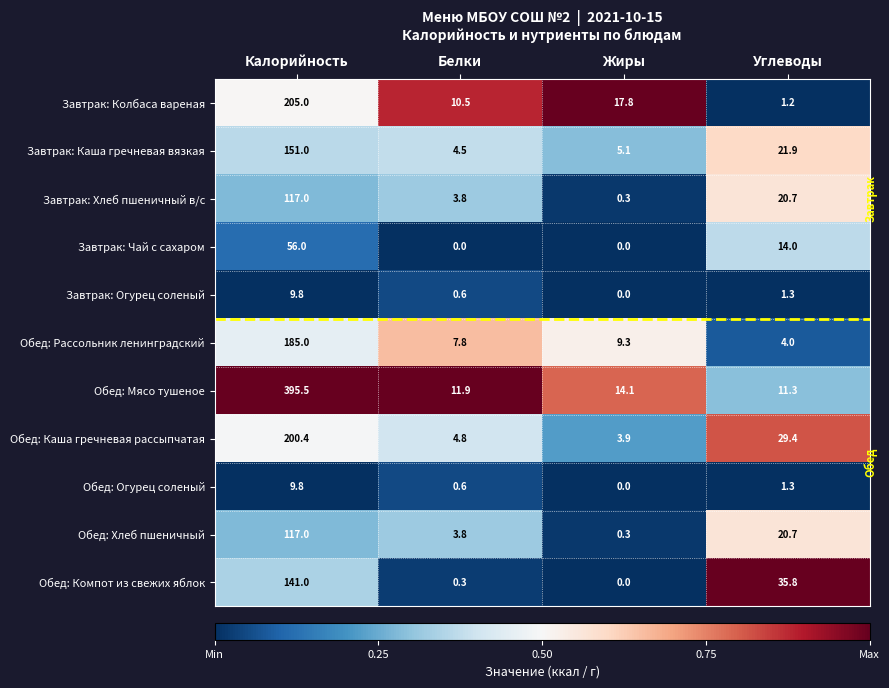

The Обед: Каша гречневая рассыпчатая series shows 6.0 at Жиры. True or false?

False